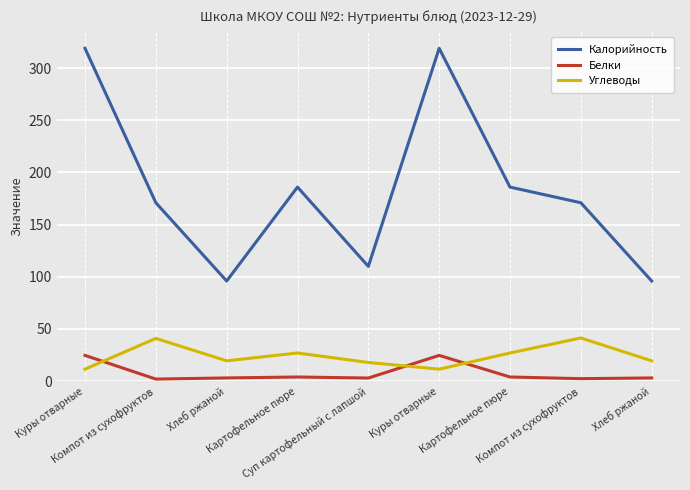

At how many categories does at least one series exceed 3?

9